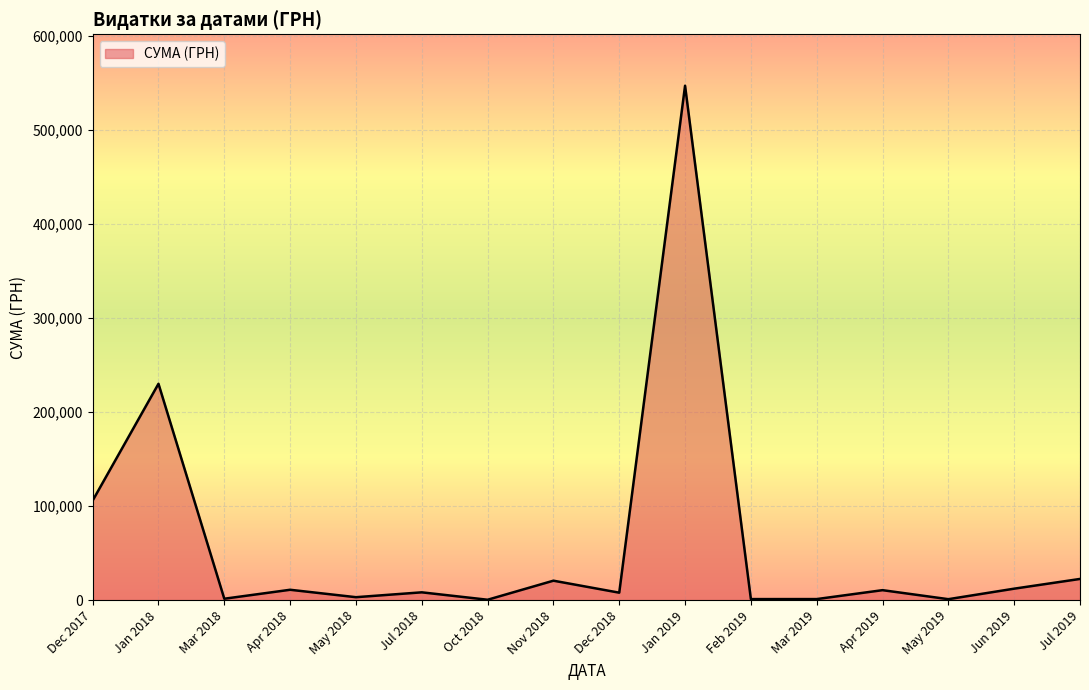

What is the difference between the maximum and minimum values?

546569.7